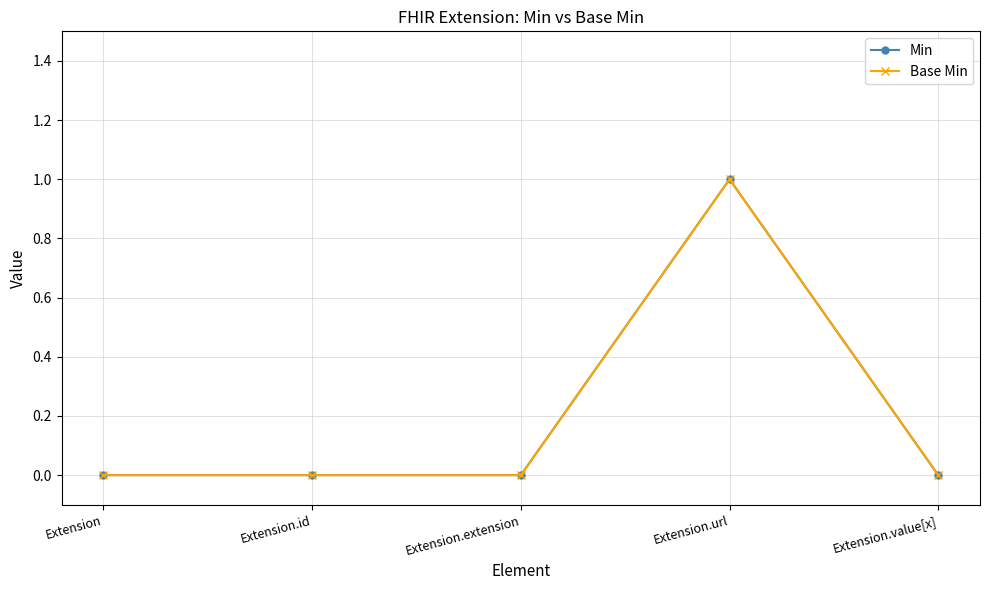

Is this an area chart (filled region under the line)?

No